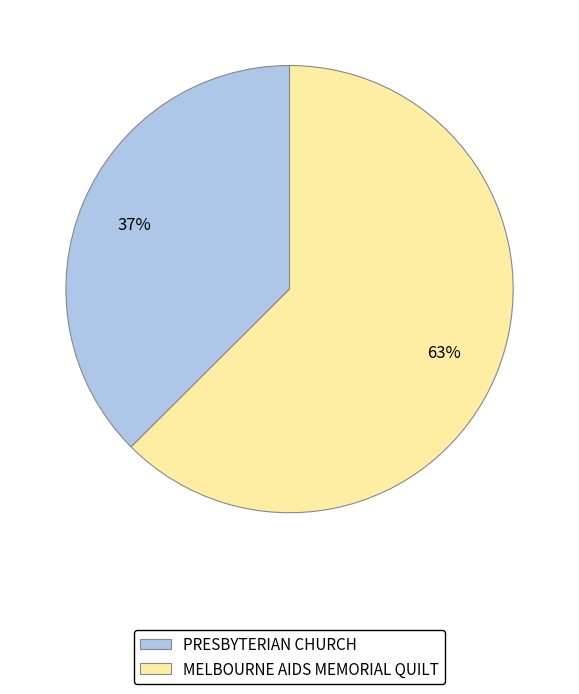

How many segments does this pie chart have?

2